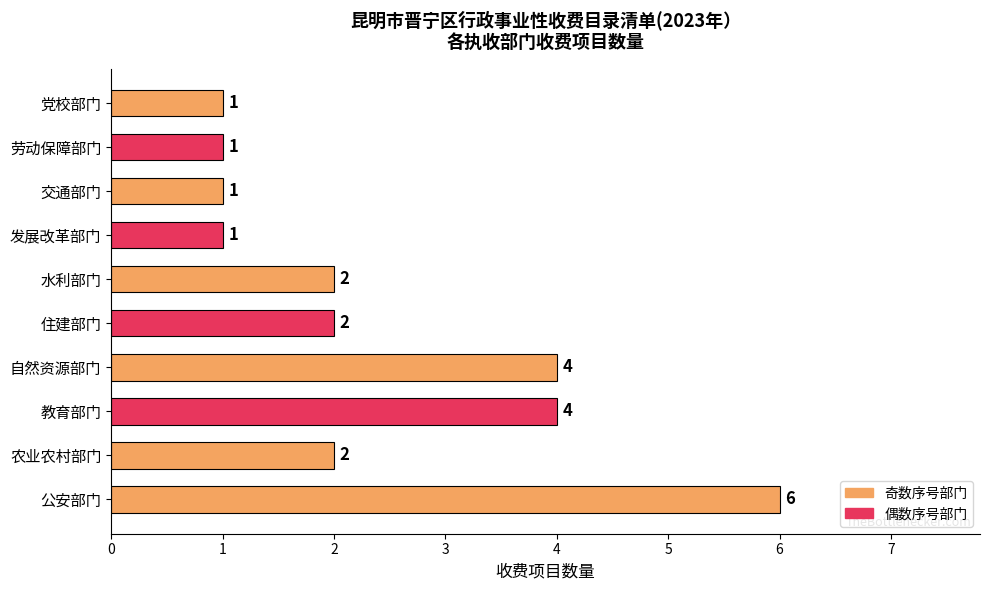

What is the maximum value shown in the chart?

6